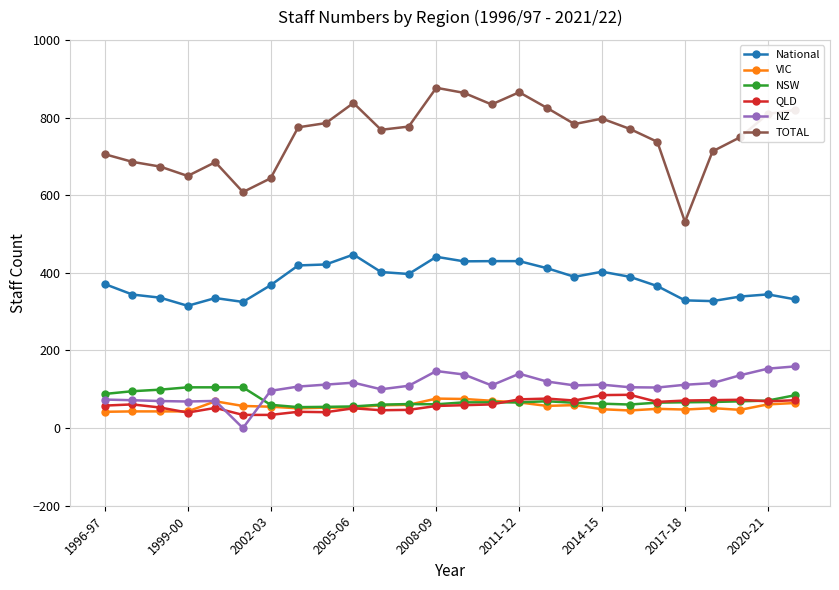

Which series has the largest total across all categories?

TOTAL